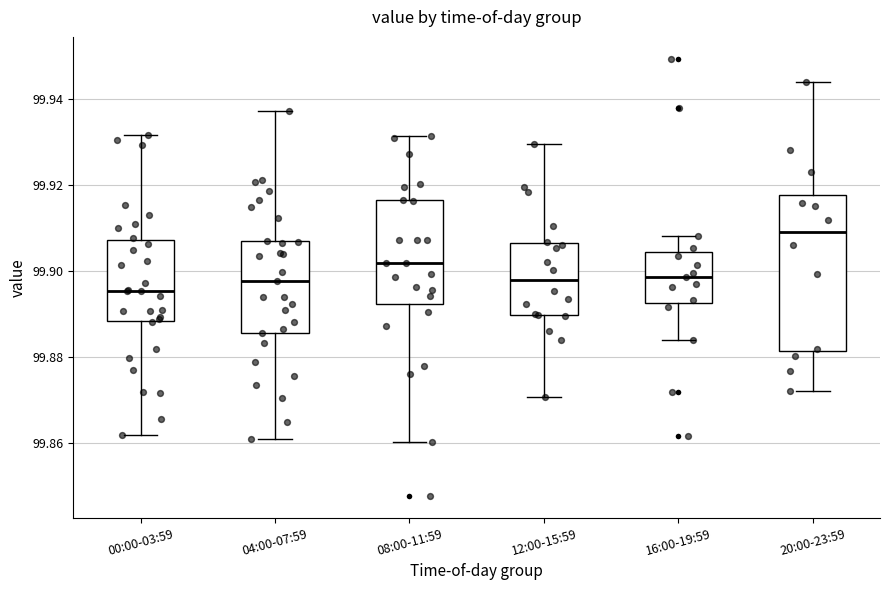

Reading left to right, read every box against the y-axis: the position of its median line, the range the box covers, and the ends of its whiskers. The values are not printed on the chart, so give them approximately, as read against the axis.

00:00-03:59: median 99.896, box 99.888 to 99.908, whiskers 99.862 to 99.932
04:00-07:59: median 99.898, box 99.886 to 99.906, whiskers 99.860 to 99.938
08:00-11:59: median 99.902, box 99.892 to 99.916, whiskers 99.860 to 99.932
12:00-15:59: median 99.898, box 99.890 to 99.906, whiskers 99.870 to 99.930
16:00-19:59: median 99.898, box 99.892 to 99.904, whiskers 99.884 to 99.908
20:00-23:59: median 99.908, box 99.882 to 99.918, whiskers 99.872 to 99.944